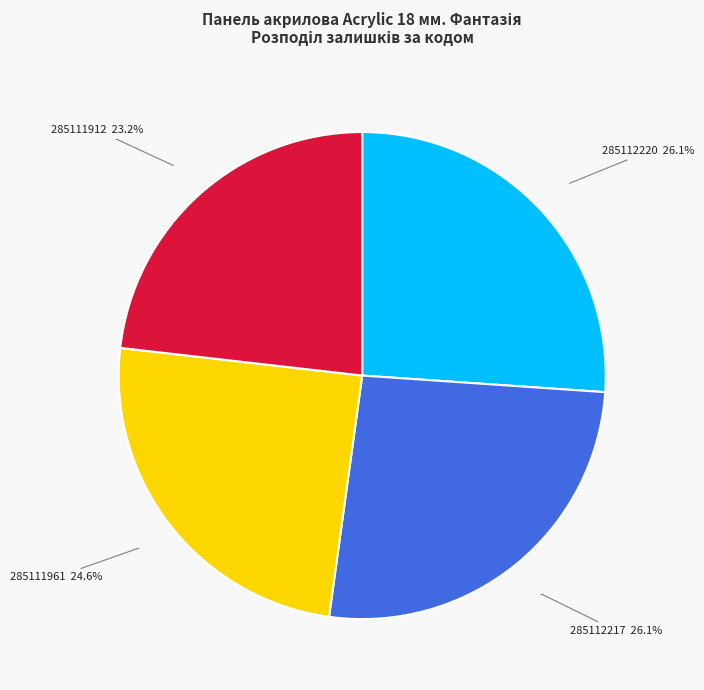

Approximately how many times larger is the value at 285111961 compared to 285112217?

0.9